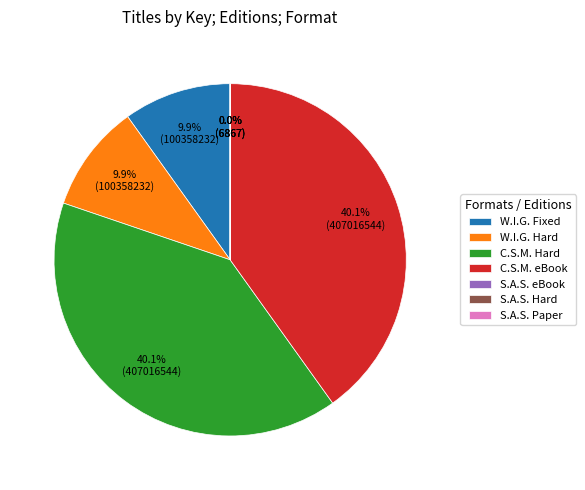

What percentage is NOT represented by W.I.G. Fixed?

90.1%